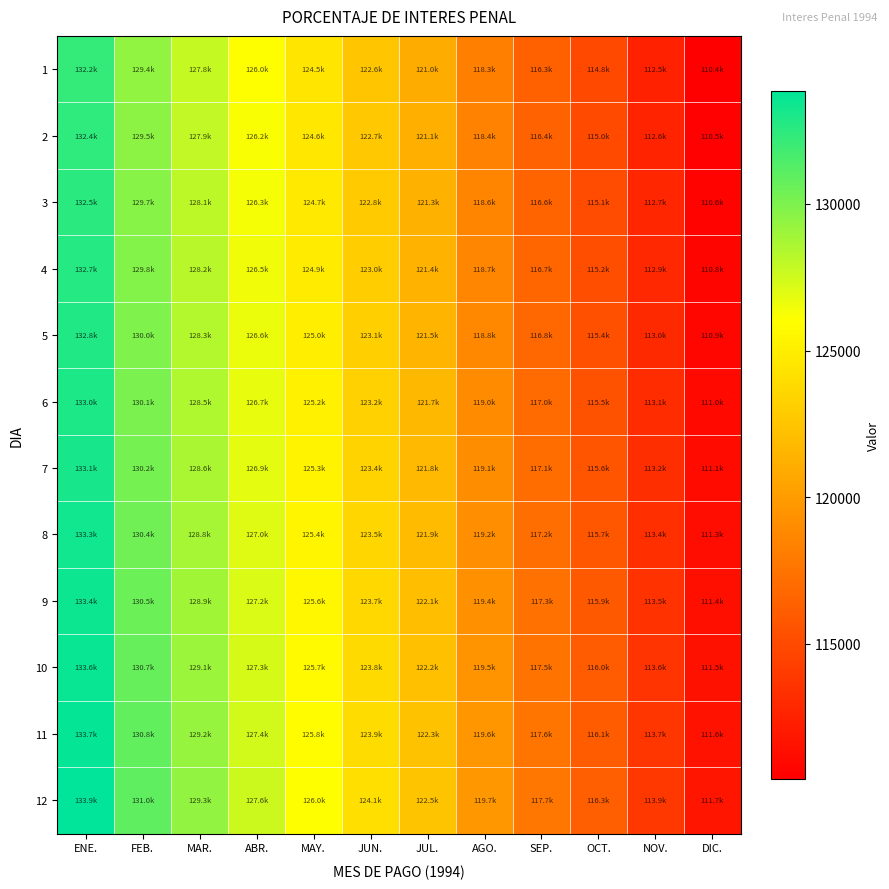

Reading left to right, list all the values displayed in this chart.

1: ENE.=132248.5	FEB.=129375.5	MAR.=127777.1	ABR.=126046.9	MAY.=124466.8	JUN.=122567.9	JUL.=121001.9	AGO.=118300.0	SEP.=116315.0	OCT.=114847.6	NOV.=112499.9	DIC.=110399.0
2: ENE.=132395.4	FEB.=129519.2	MAR.=127919.1	ABR.=126186.9	MAY.=124605.0	JUN.=122704.1	JUL.=121136.3	AGO.=118431.4	SEP.=116444.2	OCT.=114975.2	NOV.=112624.9	DIC.=110521.6
3: ENE.=132542.3	FEB.=129663.0	MAR.=128061.0	ABR.=126326.9	MAY.=124743.3	JUN.=122840.3	JUL.=121270.7	AGO.=118562.8	SEP.=116573.4	OCT.=115102.8	NOV.=112749.9	DIC.=110644.3
4: ENE.=132689.3	FEB.=129806.7	MAR.=128203.0	ABR.=126467.0	MAY.=124881.6	JUN.=122976.5	JUL.=121405.2	AGO.=118694.3	SEP.=116702.7	OCT.=115230.4	NOV.=112874.9	DIC.=110767.0
5: ENE.=132836.2	FEB.=129950.4	MAR.=128345.0	ABR.=126607.0	MAY.=125019.9	JUN.=123112.6	JUL.=121539.6	AGO.=118825.7	SEP.=116831.9	OCT.=115358.0	NOV.=112999.9	DIC.=110889.6
6: ENE.=132983.1	FEB.=130094.2	MAR.=128486.9	ABR.=126747.0	MAY.=125158.2	JUN.=123248.8	JUL.=121674.0	AGO.=118957.2	SEP.=116961.1	OCT.=115485.6	NOV.=113124.9	DIC.=111012.3
7: ENE.=133130.0	FEB.=130237.9	MAR.=128628.9	ABR.=126887.1	MAY.=125296.5	JUN.=123385.0	JUL.=121808.5	AGO.=119088.6	SEP.=117090.4	OCT.=115613.2	NOV.=113249.9	DIC.=111134.9
8: ENE.=133276.9	FEB.=130381.6	MAR.=128770.8	ABR.=127027.1	MAY.=125434.7	JUN.=123521.2	JUL.=121942.9	AGO.=119220.0	SEP.=117219.6	OCT.=115740.8	NOV.=113374.9	DIC.=111257.6
9: ENE.=133423.9	FEB.=130525.3	MAR.=128912.8	ABR.=127167.2	MAY.=125573.0	JUN.=123657.3	JUL.=122077.4	AGO.=119351.5	SEP.=117348.8	OCT.=115868.4	NOV.=113499.9	DIC.=111380.3
10: ENE.=133570.8	FEB.=130669.1	MAR.=129054.7	ABR.=127307.2	MAY.=125711.3	JUN.=123793.5	JUL.=122211.8	AGO.=119482.9	SEP.=117478.1	OCT.=115996.0	NOV.=113624.9	DIC.=111502.9
11: ENE.=133717.7	FEB.=130812.8	MAR.=129196.7	ABR.=127447.2	MAY.=125849.6	JUN.=123929.7	JUL.=122346.2	AGO.=119614.3	SEP.=117607.3	OCT.=116123.6	NOV.=113749.9	DIC.=111625.6
12: ENE.=133864.6	FEB.=130956.5	MAR.=129338.7	ABR.=127587.3	MAY.=125987.9	JUN.=124065.8	JUL.=122480.7	AGO.=119745.8	SEP.=117736.5	OCT.=116251.2	NOV.=113874.9	DIC.=111748.3